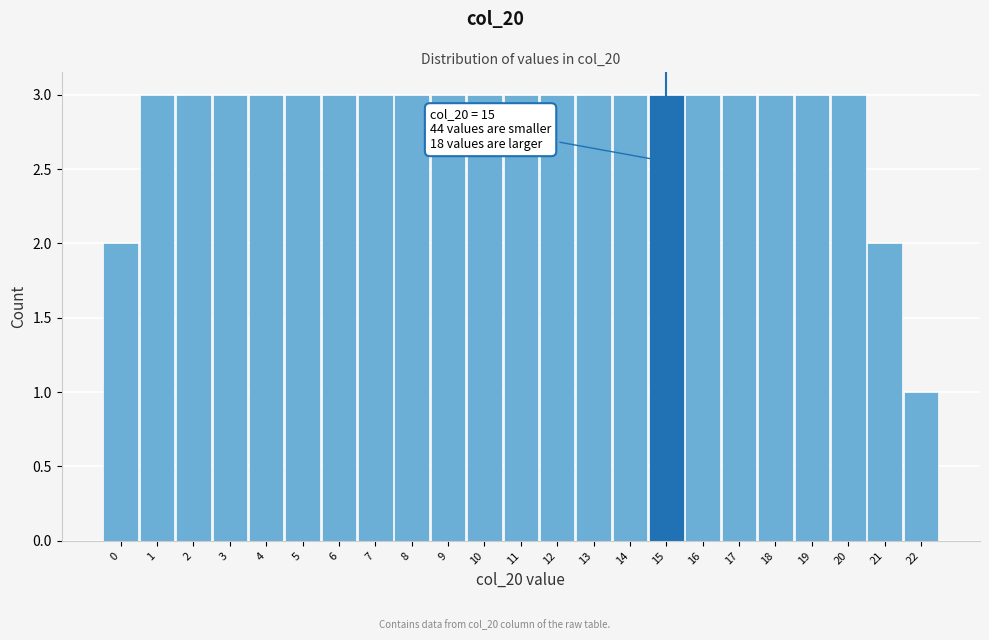

Reading left to right, what are all the values shown in this chart?

2	3	3	3	3	3	3	3	3	3	3	3	3	3	3	3	3	3	3	3	3	2	1